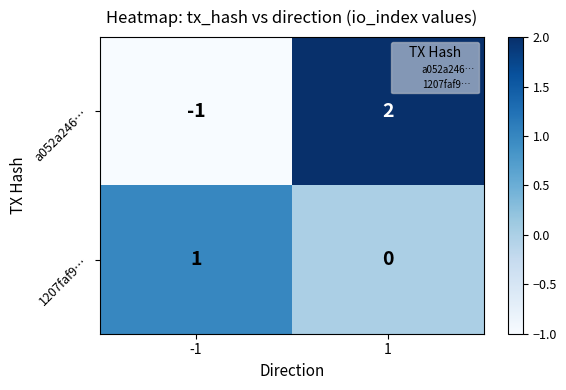

Rank the categories by a052a246… value from highest to lowest.

1, -1